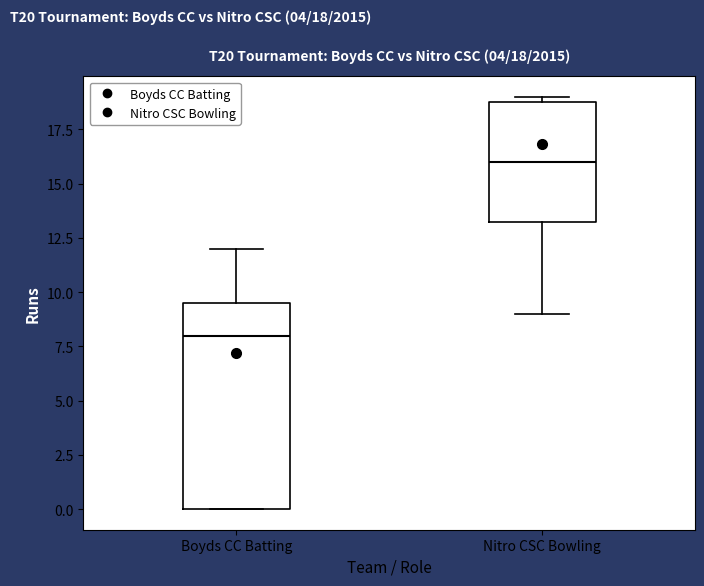

Which box's median line is the lowest?

Boyds CC Batting